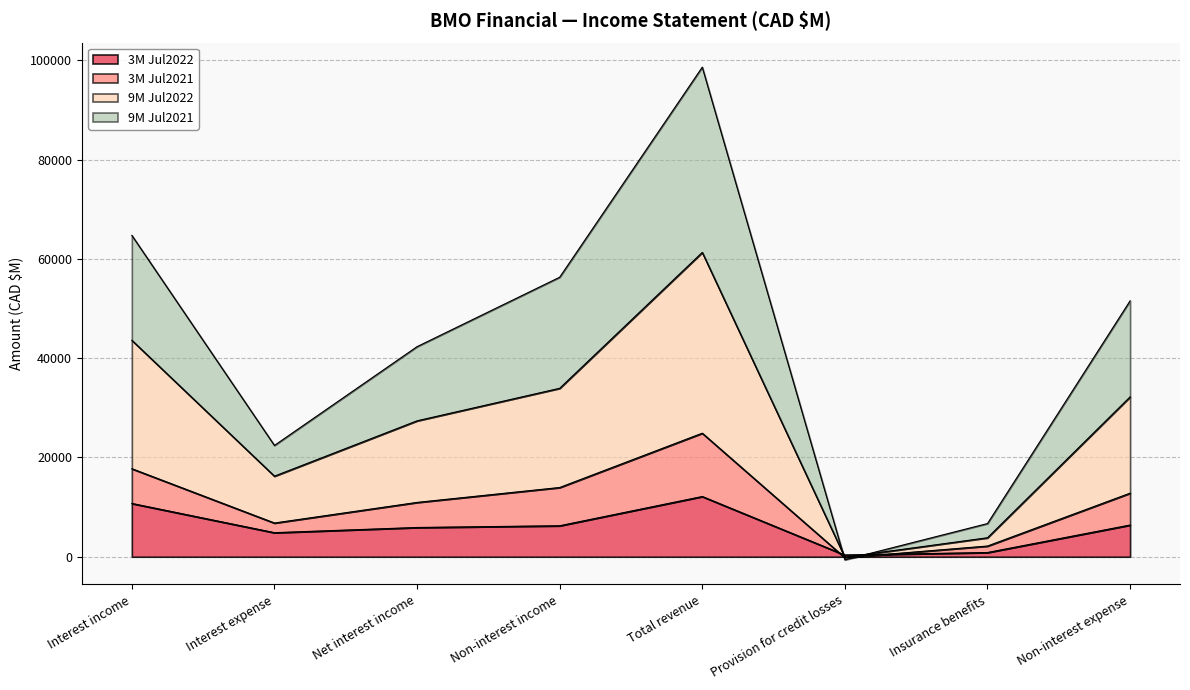

What is the difference between the highest and lowest values at Net interest income?

36428